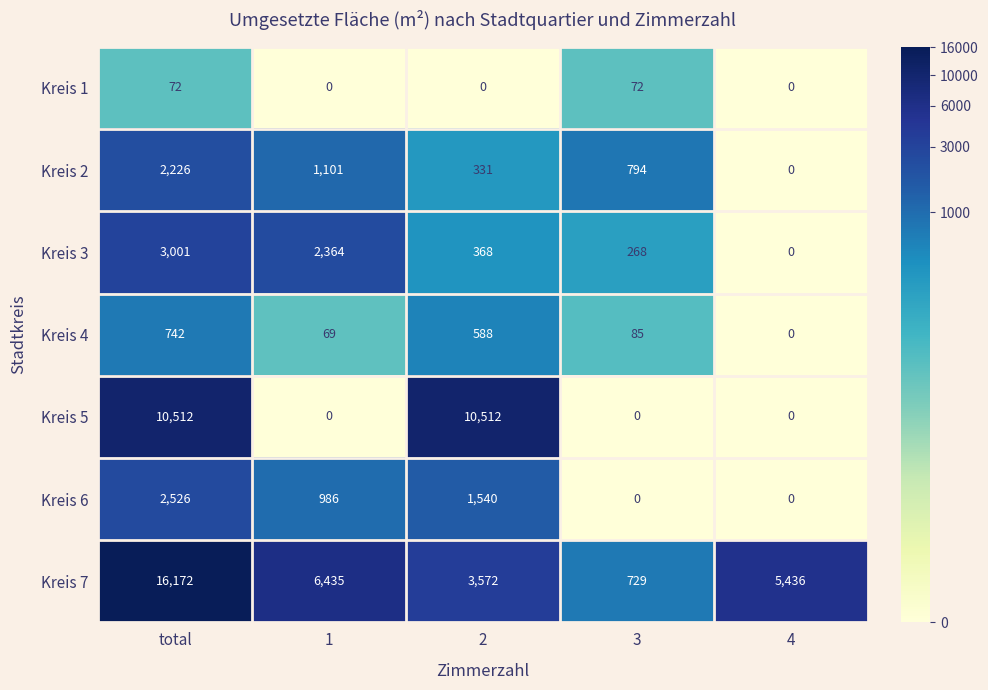

What is the sum of the Kreis 6 values at 1 and total?

3512